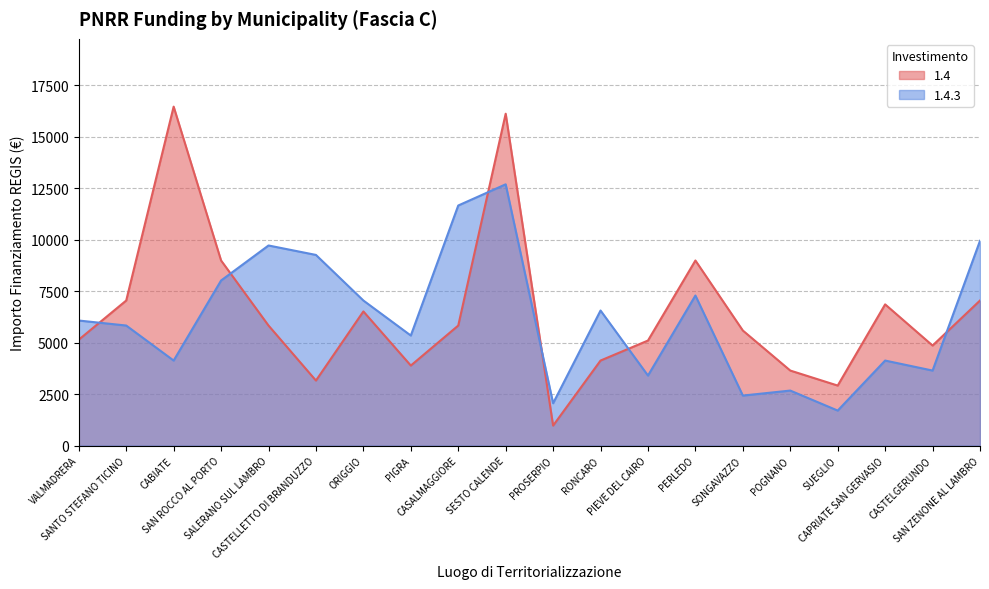

What is the average value of the 1.4.3 series?

6181